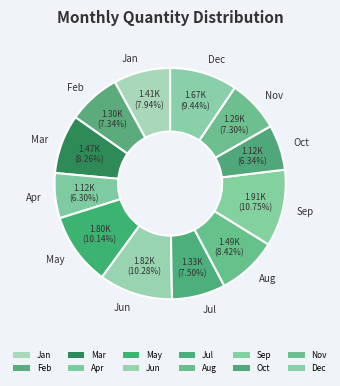

Count the number of slices in the pie.

12